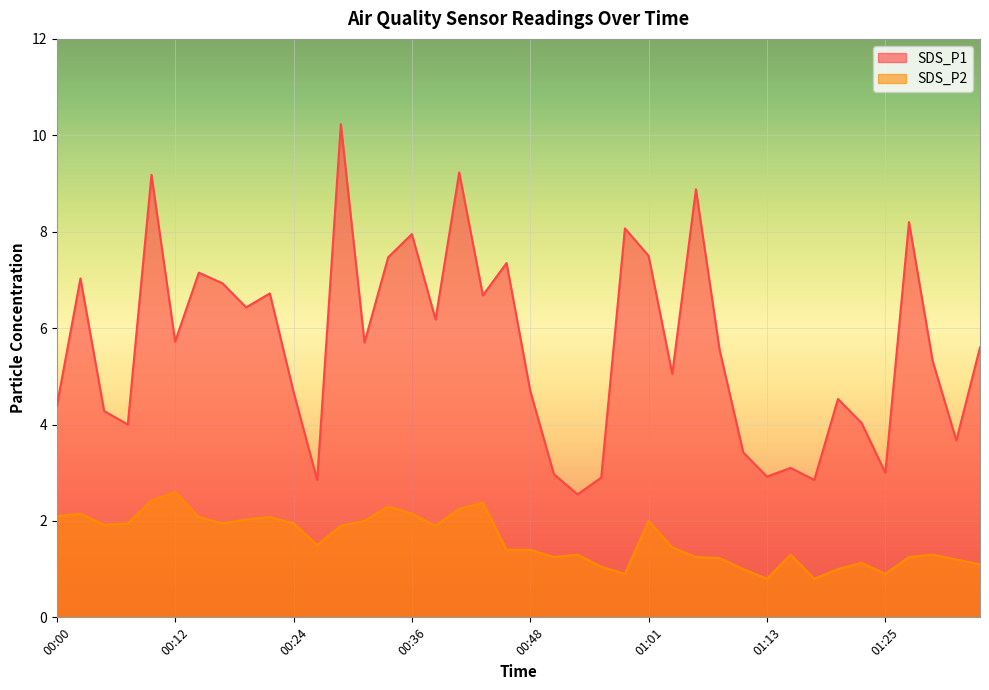

True or false: SDS_P1 and SDS_P2 intersect in this chart.

False